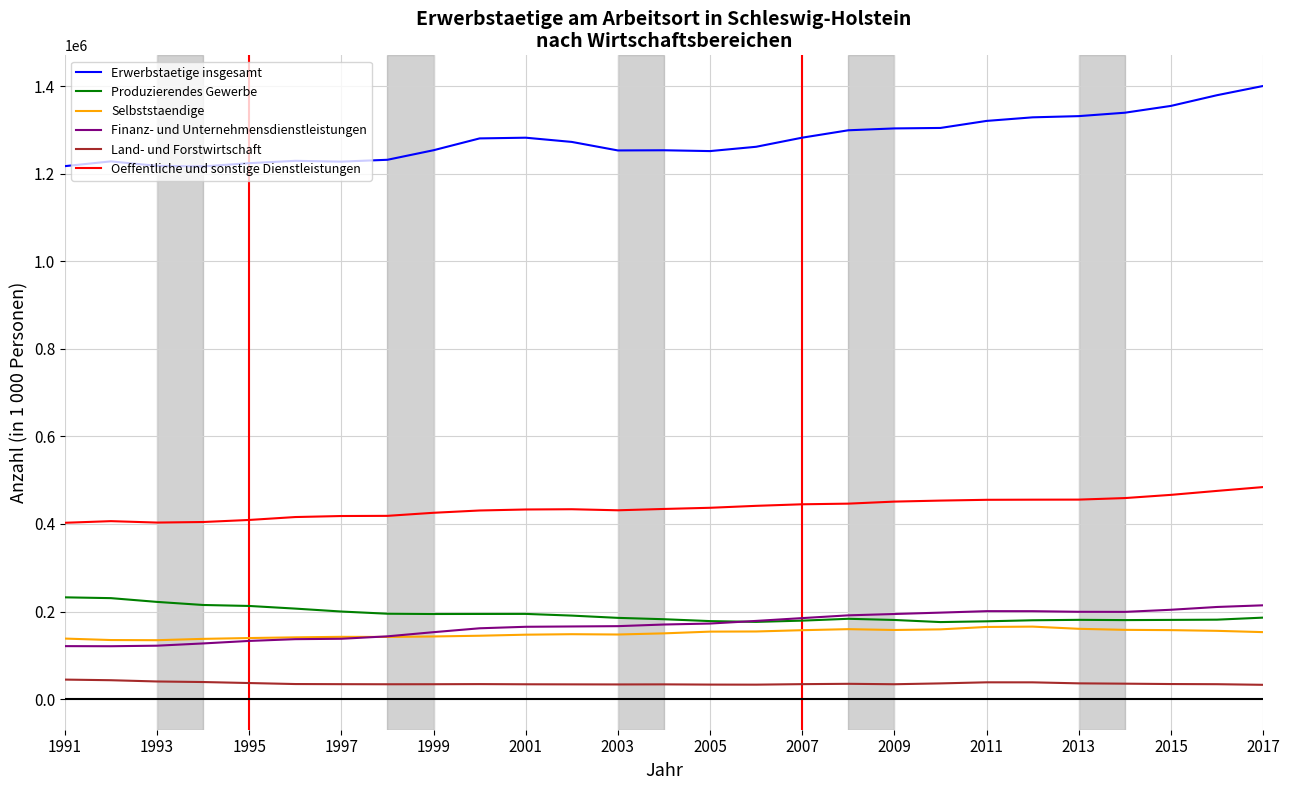

Does the chart have visible grid lines?

Yes